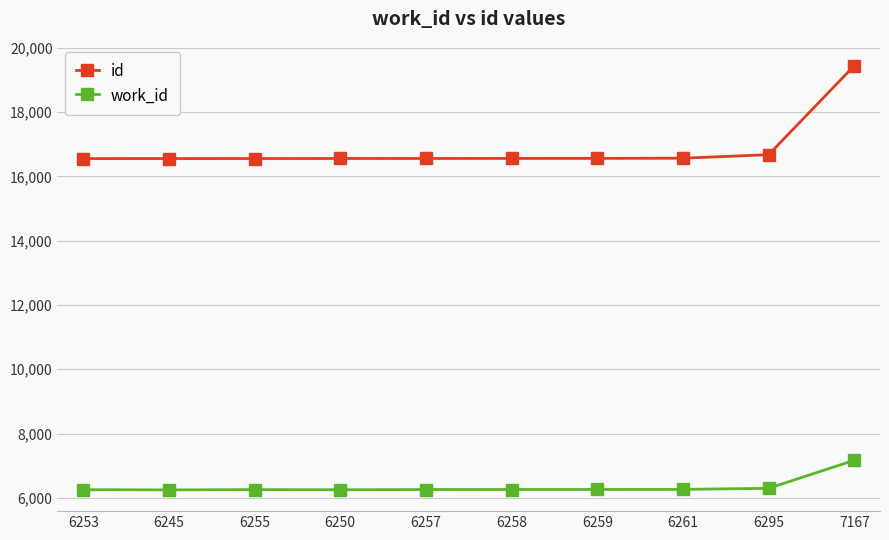

True or false: work_id has a value of 6245 at 6245.

True